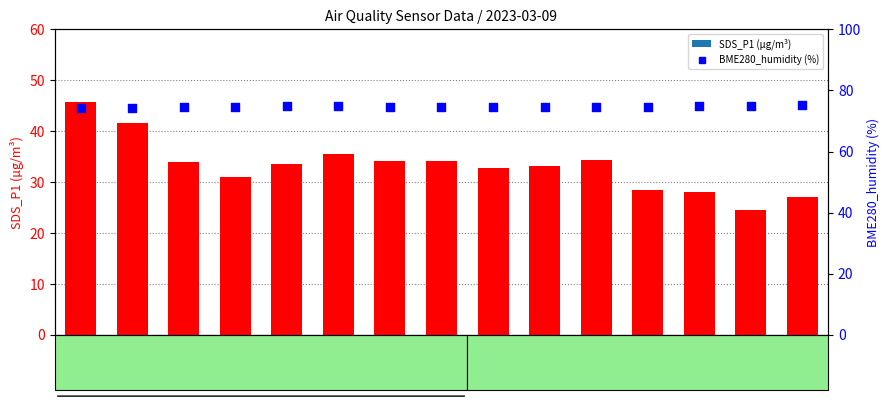

Which series reaches the maximum Y coordinate?

BME280_humidity